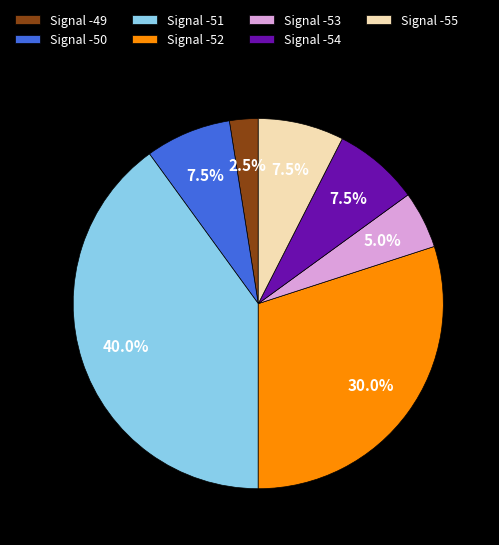

Between Signal -52 and Signal -53, which is larger?

Signal -52